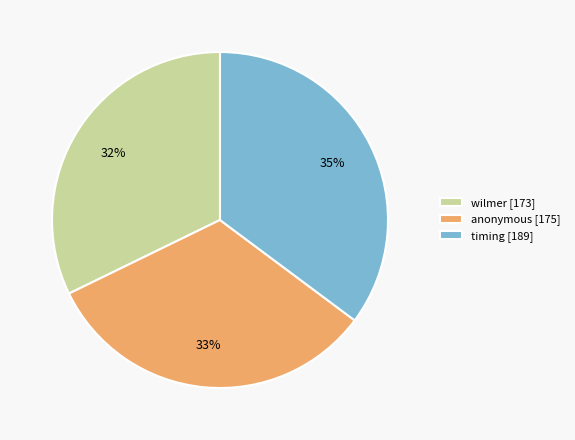

Is it true that anonymous [175] is 39% of the pie?

False